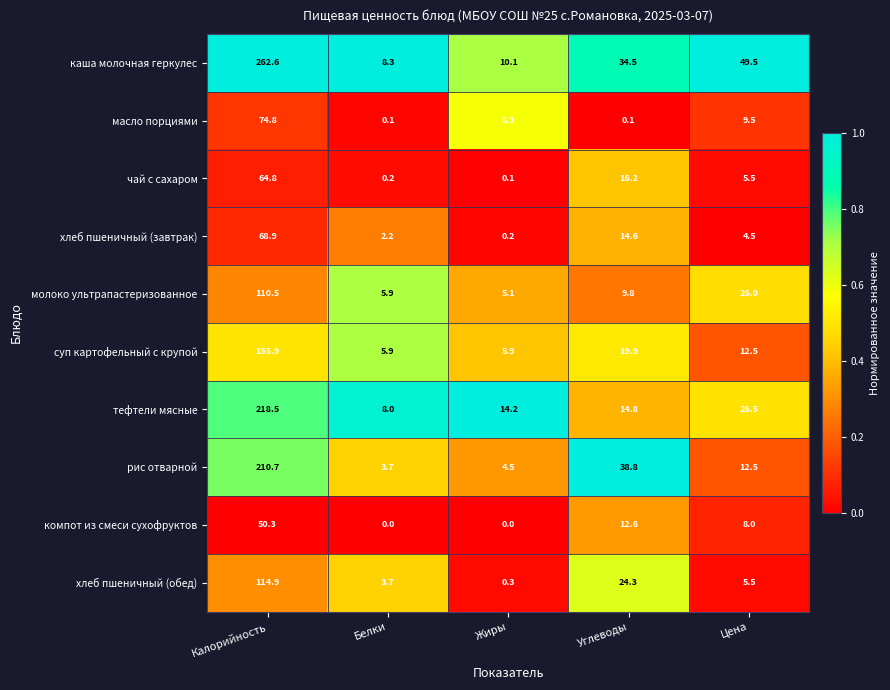

What is the total value across all series at Жиры?

48.7